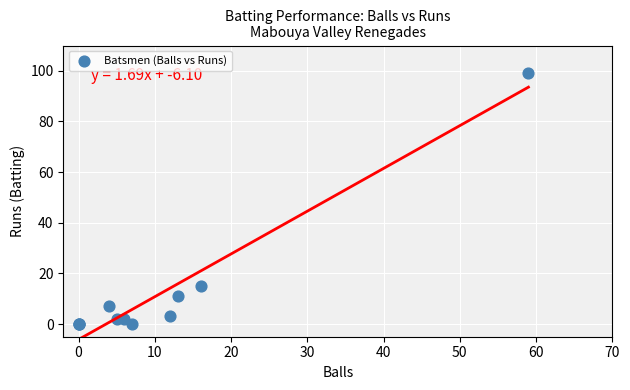

What Y value in the scatter plot is closest to 49?

15